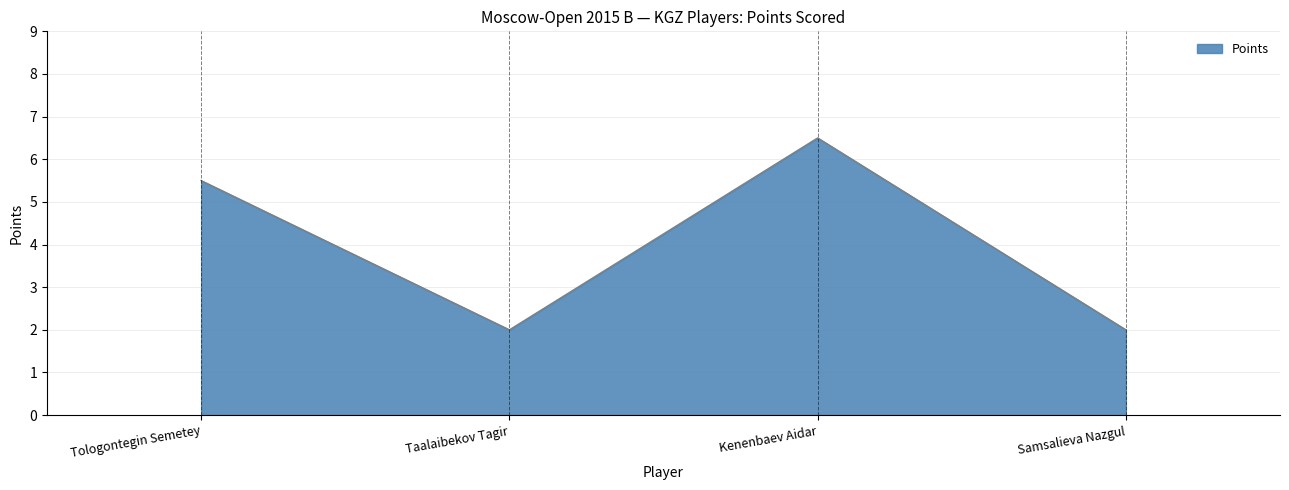

How many interior local peaks (higher than both neighbors) does the data have?

1